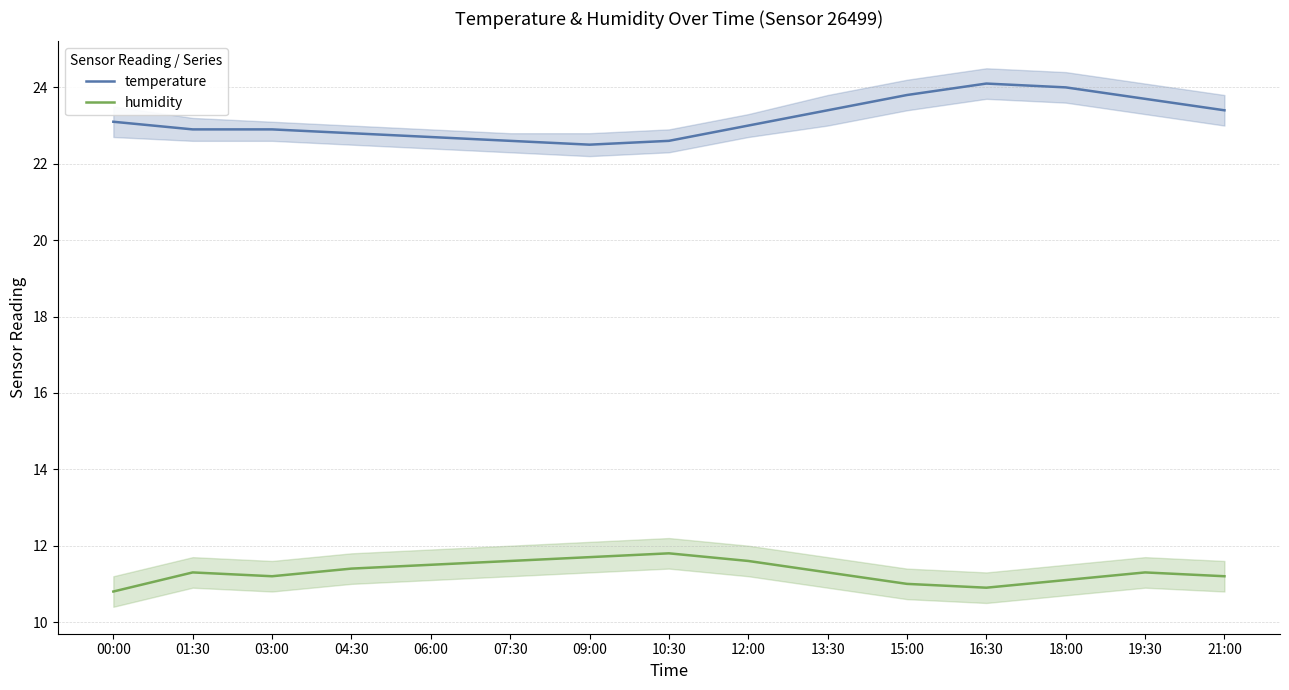

What is the sum of the temperature values at 06:00 and 13:30?

46.1